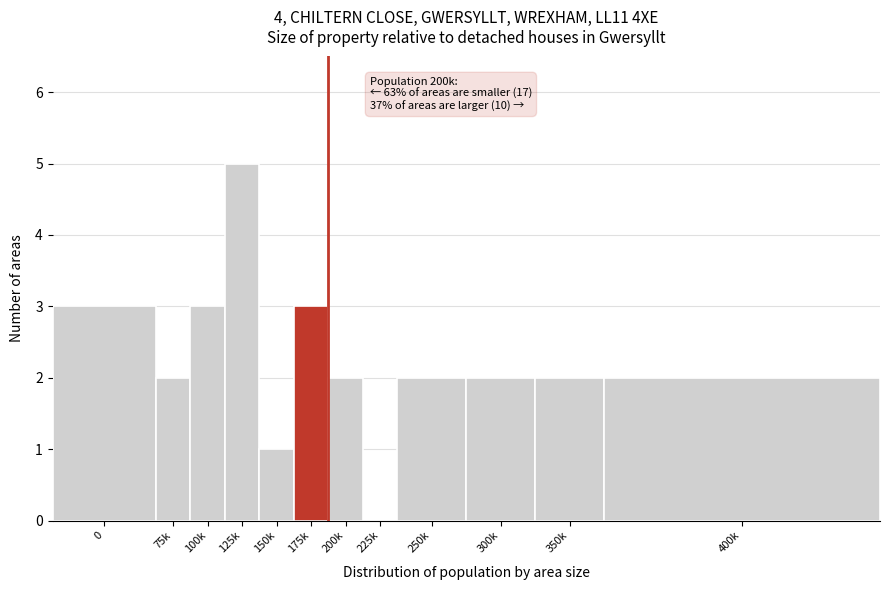

Reading left to right, what are all the values shown in this chart?

0=3	75k=2	100k=3	125k=5	150k=1	175k=3	200k=2	225k=0	250k=2	300k=2	350k=2	400k=2